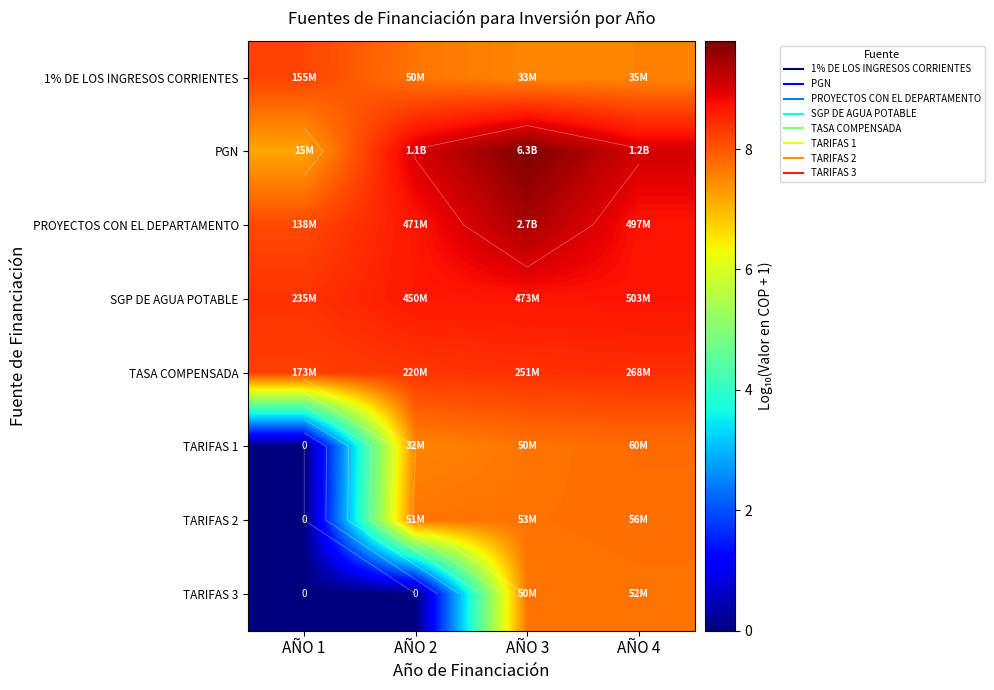

Which has a higher value, AÑO 1 or AÑO 2?

AÑO 1